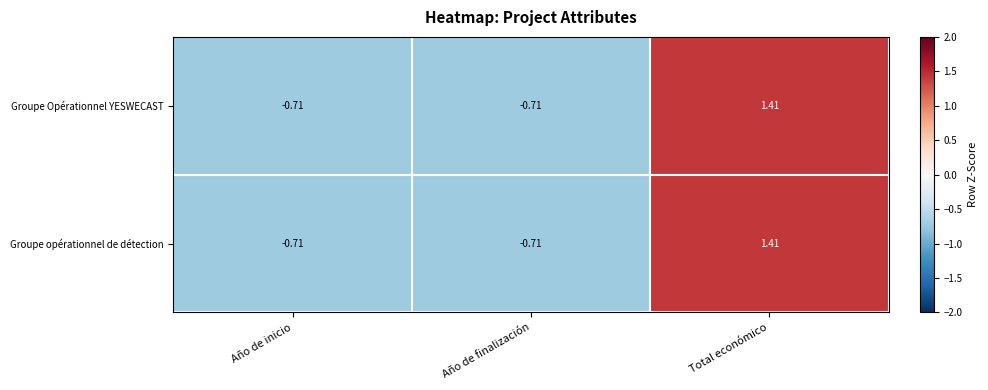

Where does the Groupe opérationnel de détection series first go above 0?

Total económico